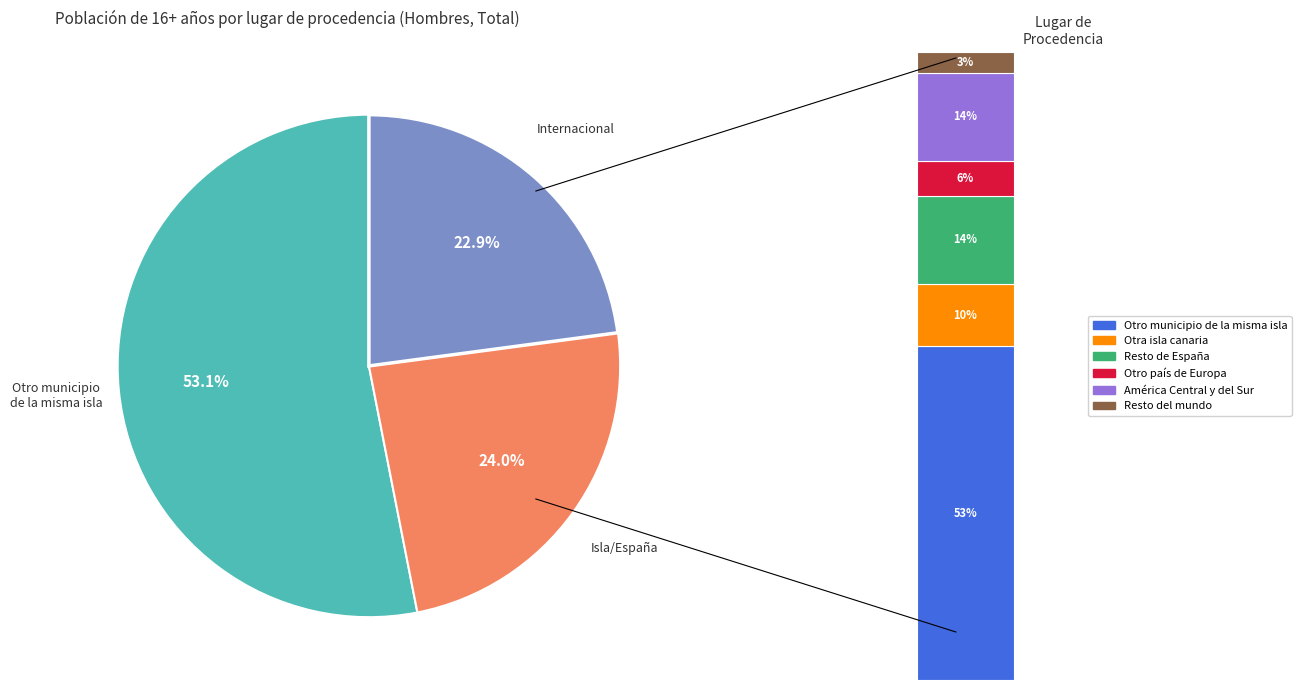

The Otro país de Europa slice represents 6% of the pie. True or false?

True